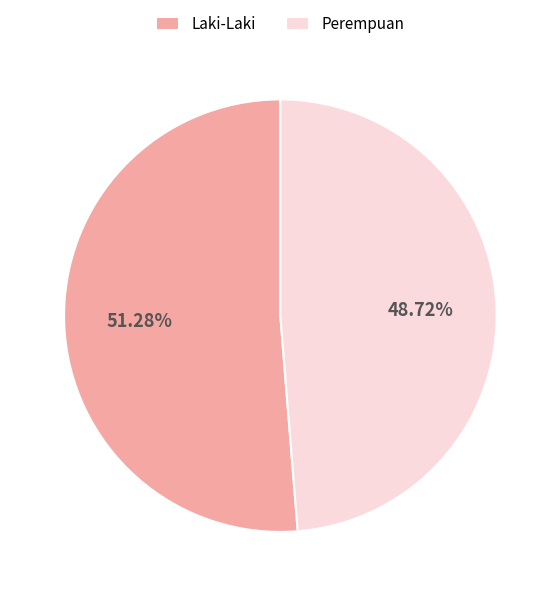

Which slice is the largest?

Laki-Laki